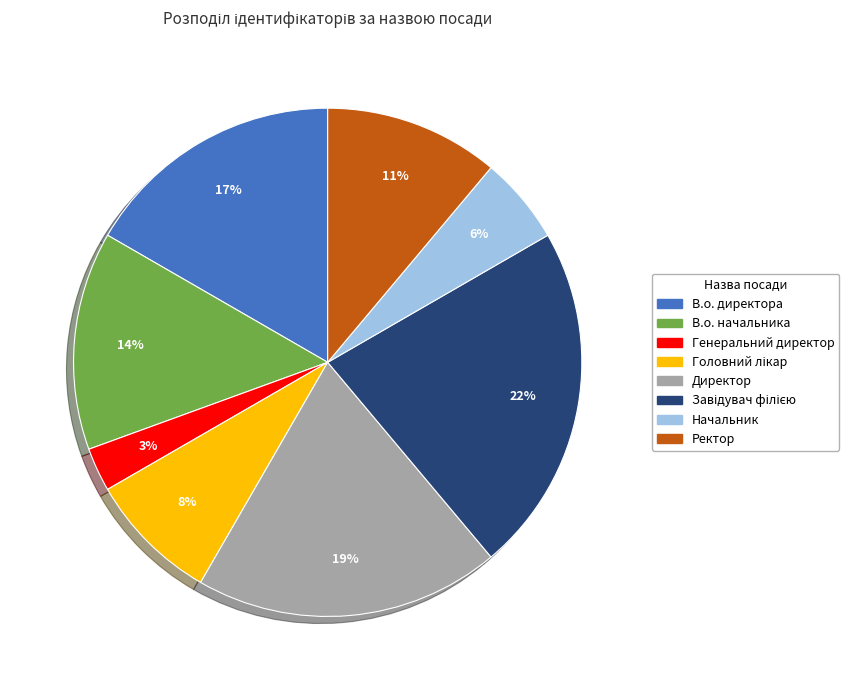

The В.о. начальника slice represents 14% of the pie. True or false?

True